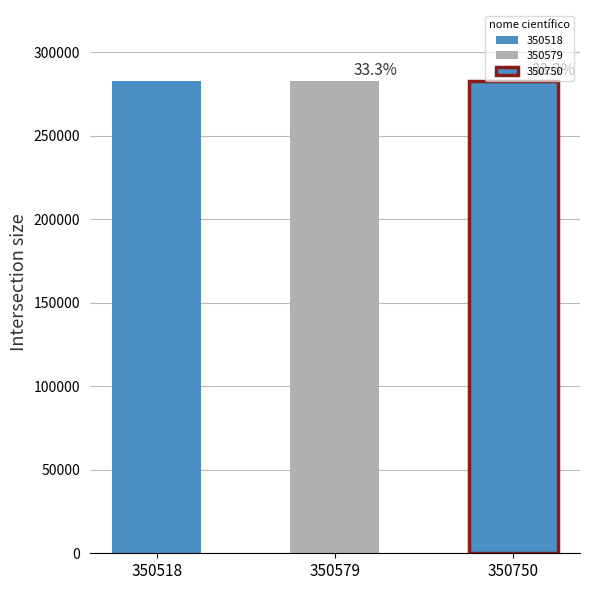

Approximately how many times larger is the value at 350579 compared to 350750?

1.0